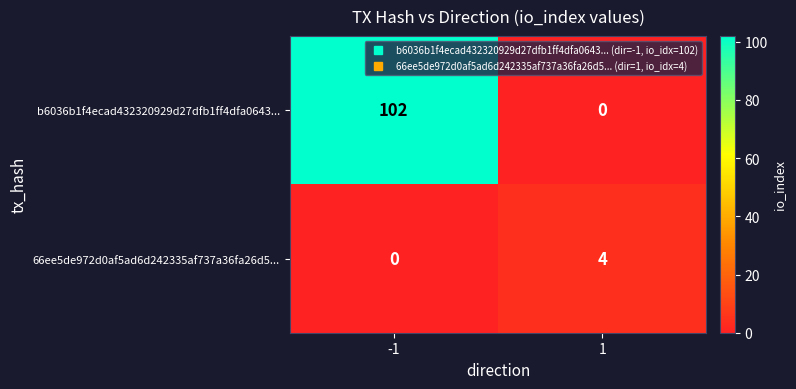

What is the total value across all series at -1?

102